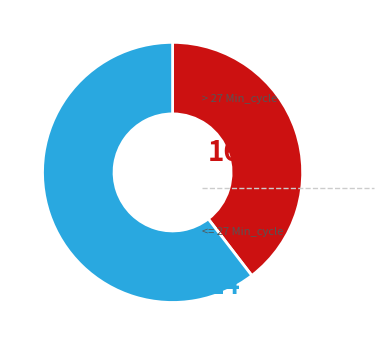

Is there any slice that represents more than half of the pie?

Yes